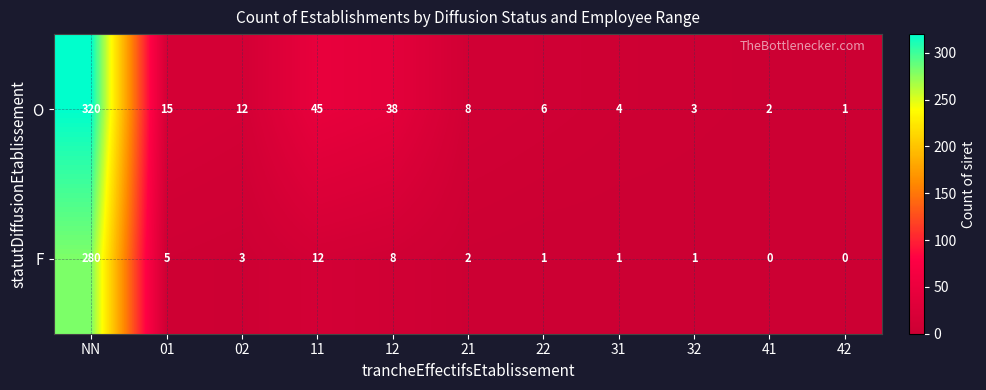

At how many categories does at least one series exceed 140?

1